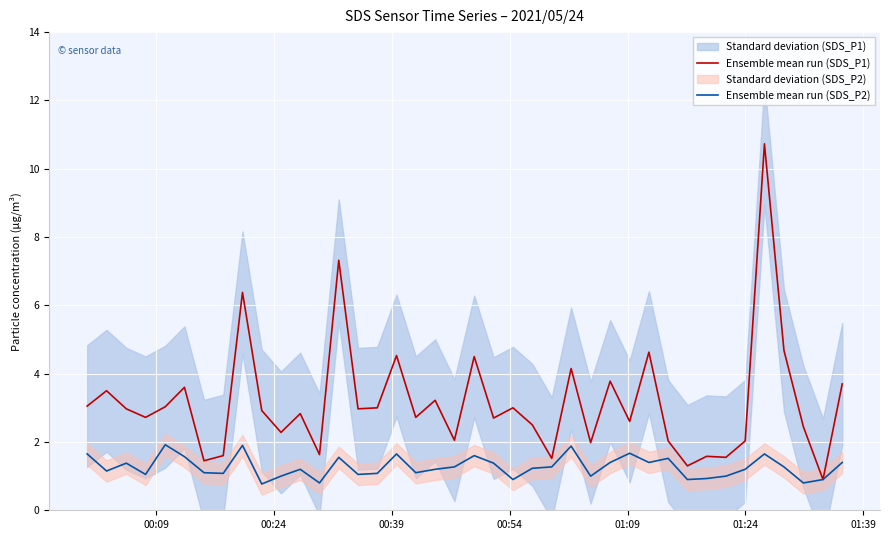

Does the chart display data point markers on the line(s)?

No